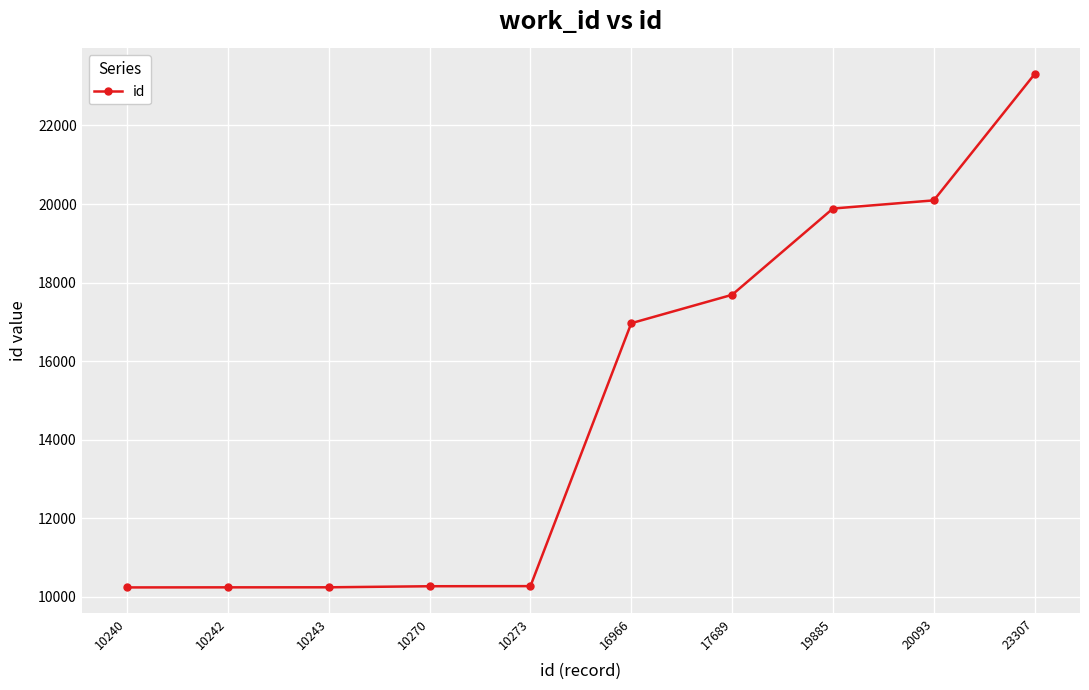

At which label is the value closest to 16773?

16966